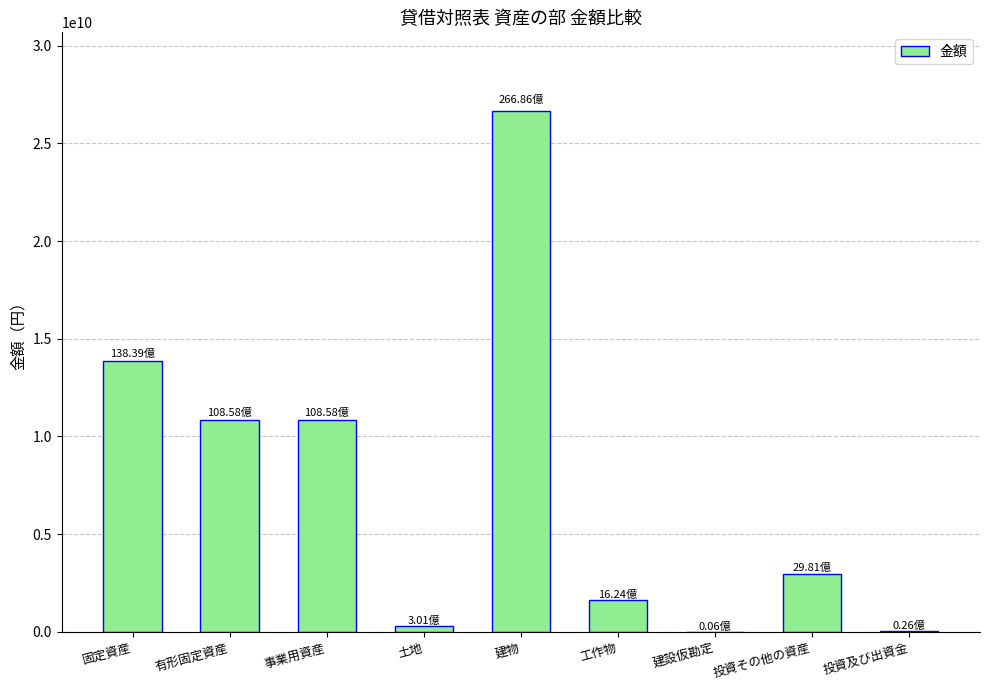

Approximately how many times larger is the value at 投資その他の資産 compared to 事業用資産?

0.3